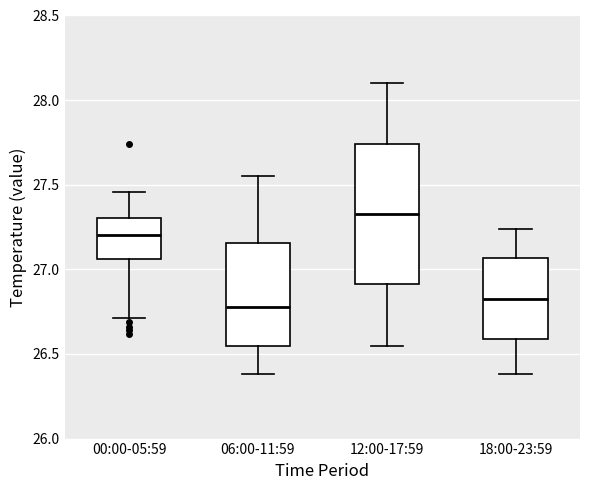

Which box's median line is the lowest?

06:00-11:59